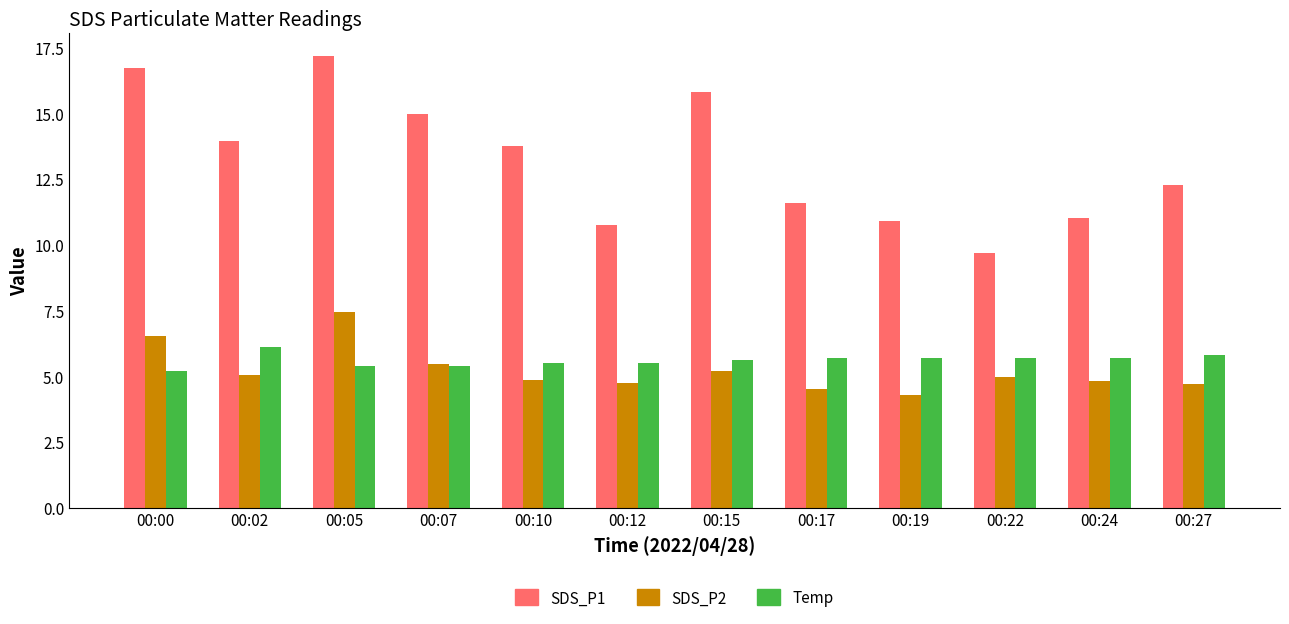

Is the value of SDS_P1 at 00:10 greater than the value of SDS_P2 at 00:10?

Yes